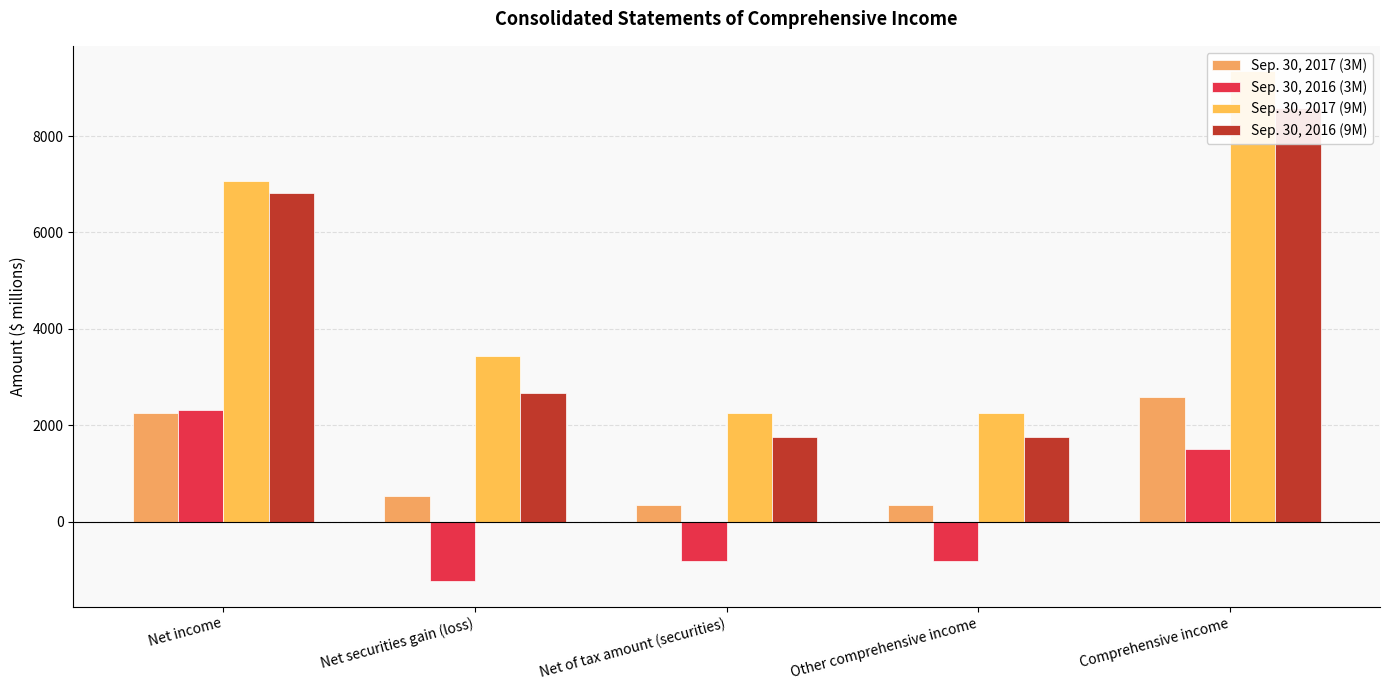

How many data points does each series have?

5